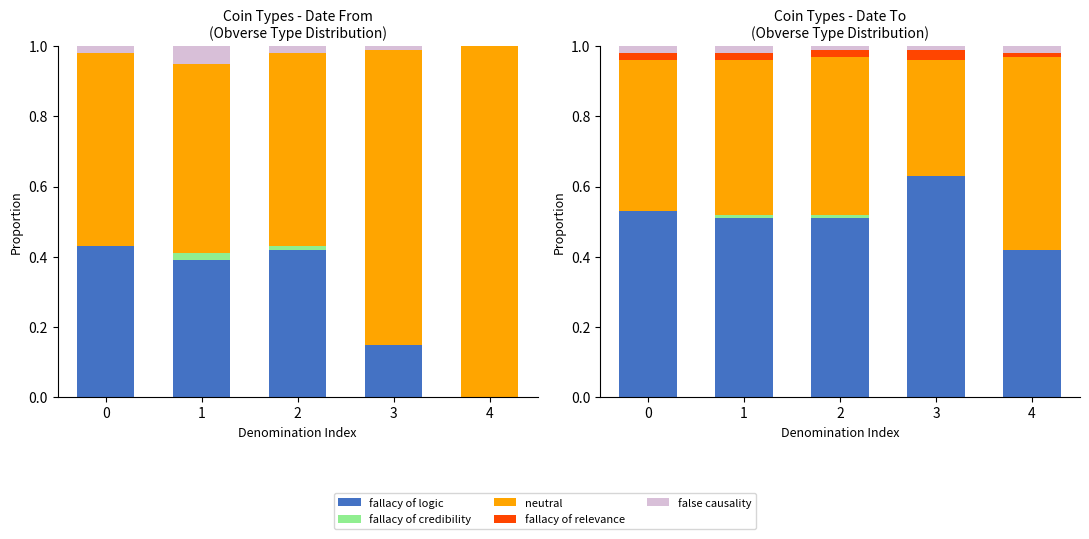

What is the spread (max minus min) of values at 3?

0.6